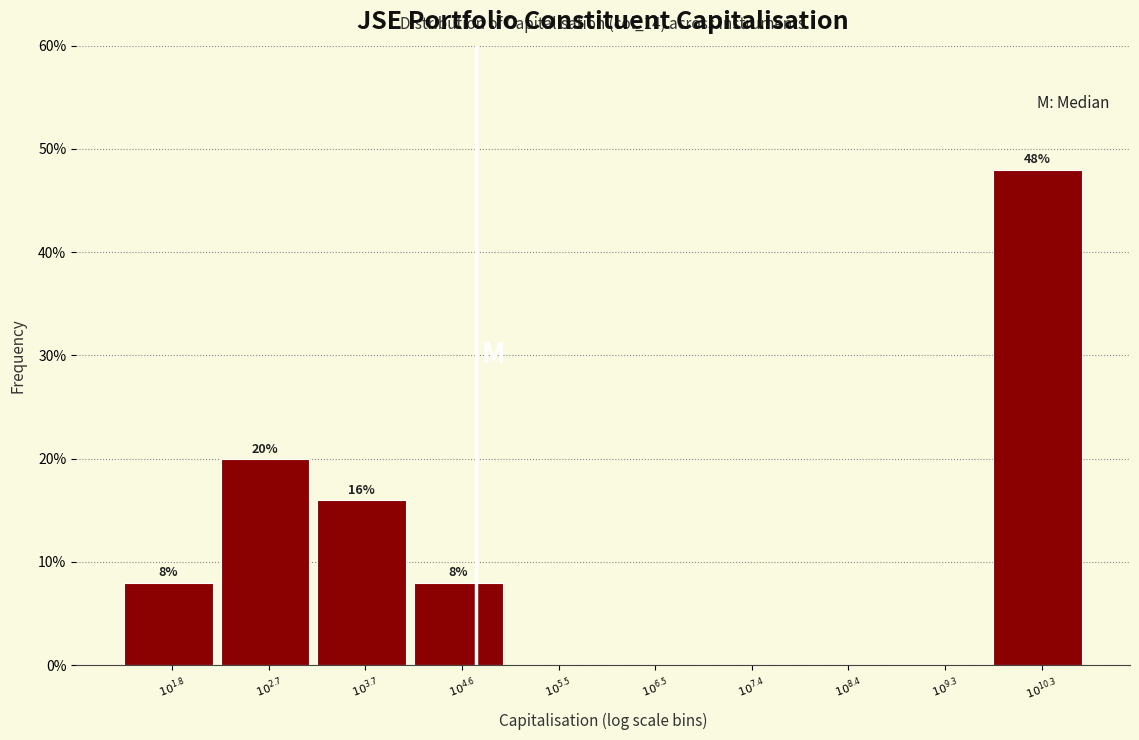

What is the sum of all values?

100